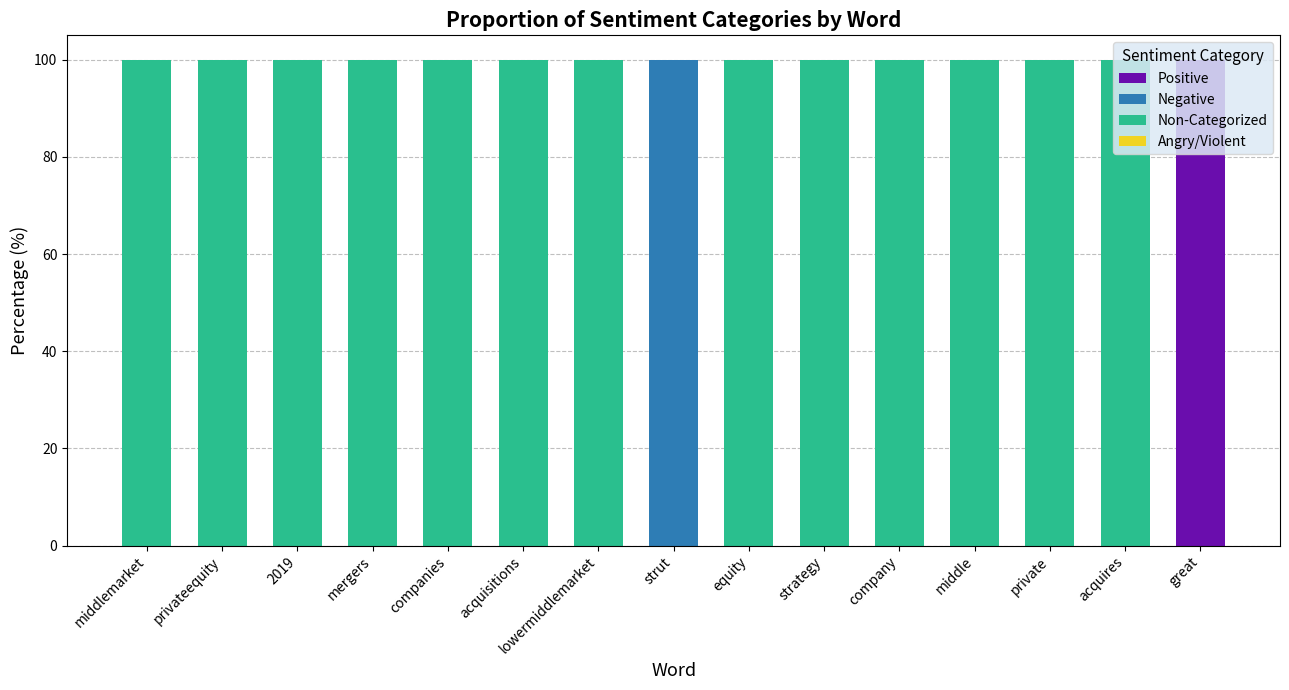

What is the sum of all Positive values?

100